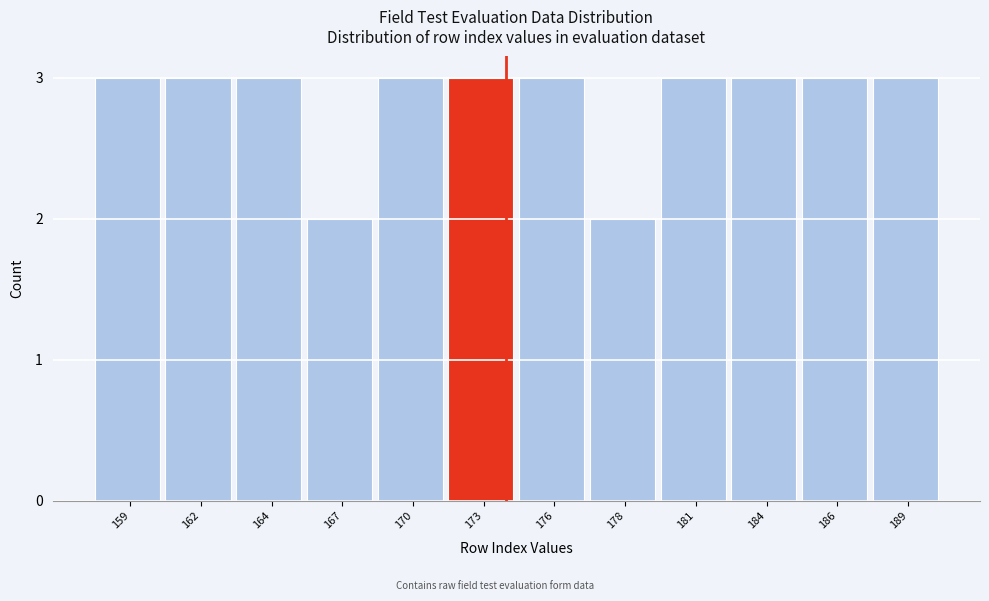

Reading left to right, what are all the values shown in this chart?

3	3	3	2	3	3	3	2	3	3	3	3